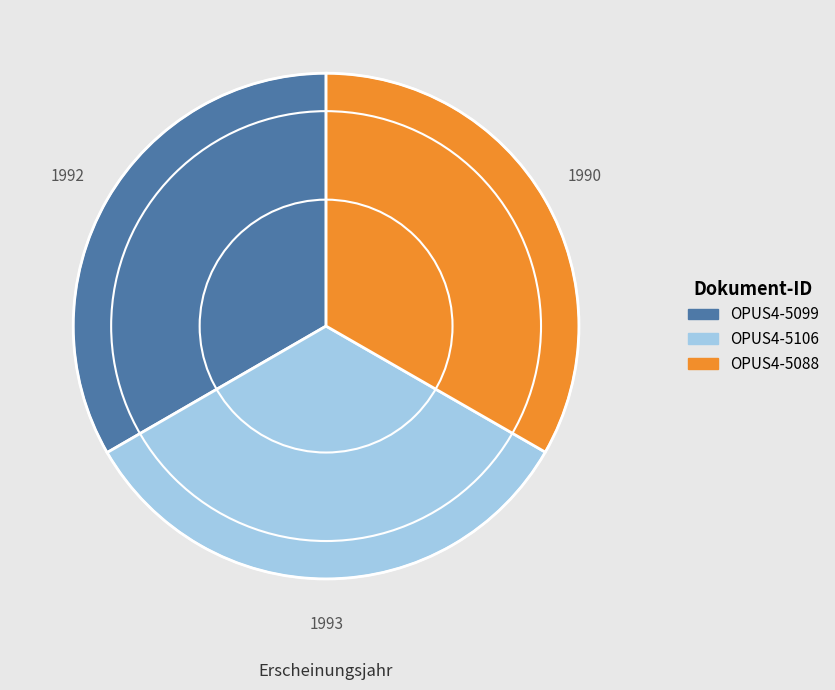

Does OPUS4-5088 represent more than half of the total?

No